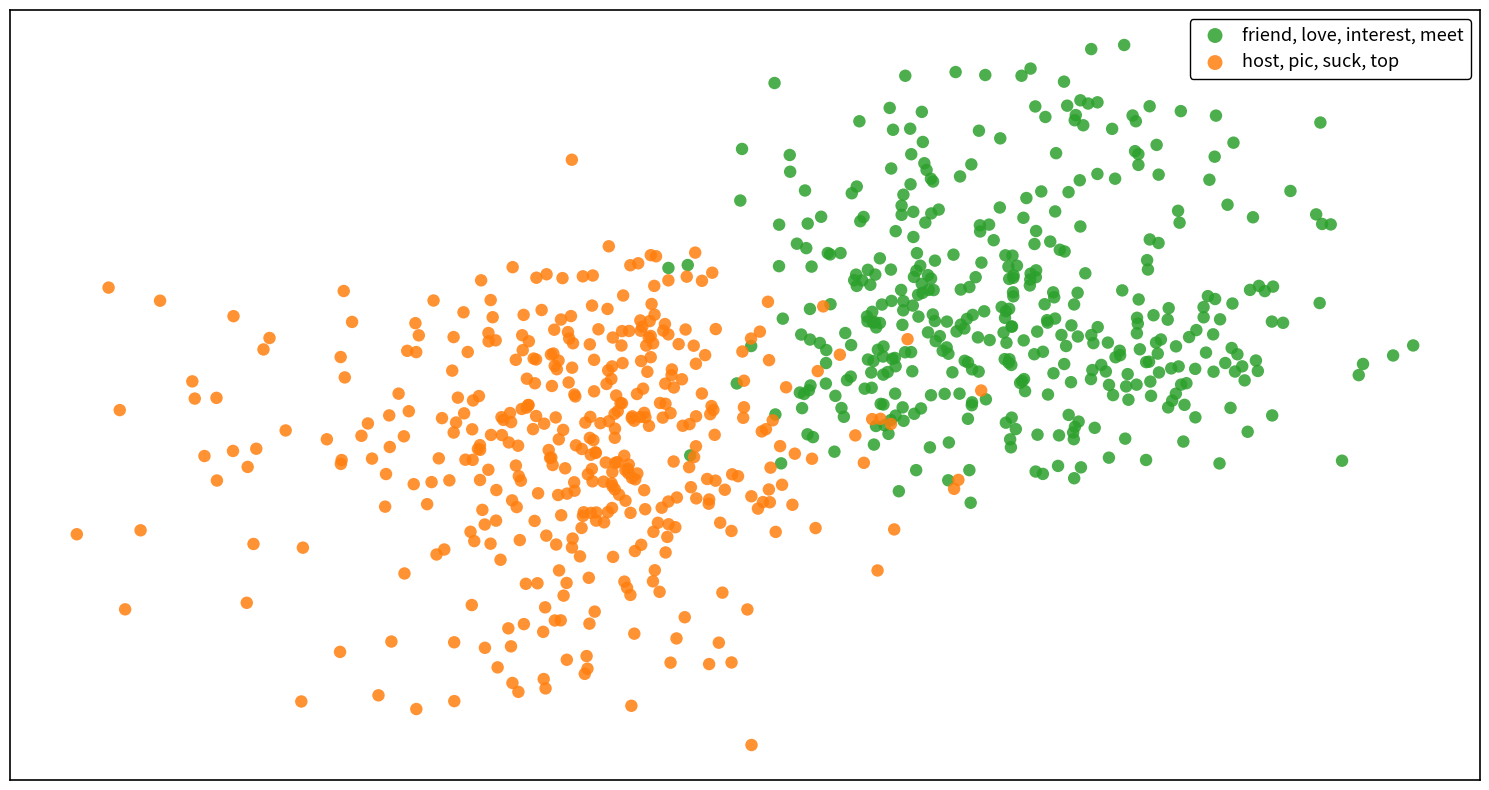

Which series has the widest spread of Y values?

host, pic, suck, top